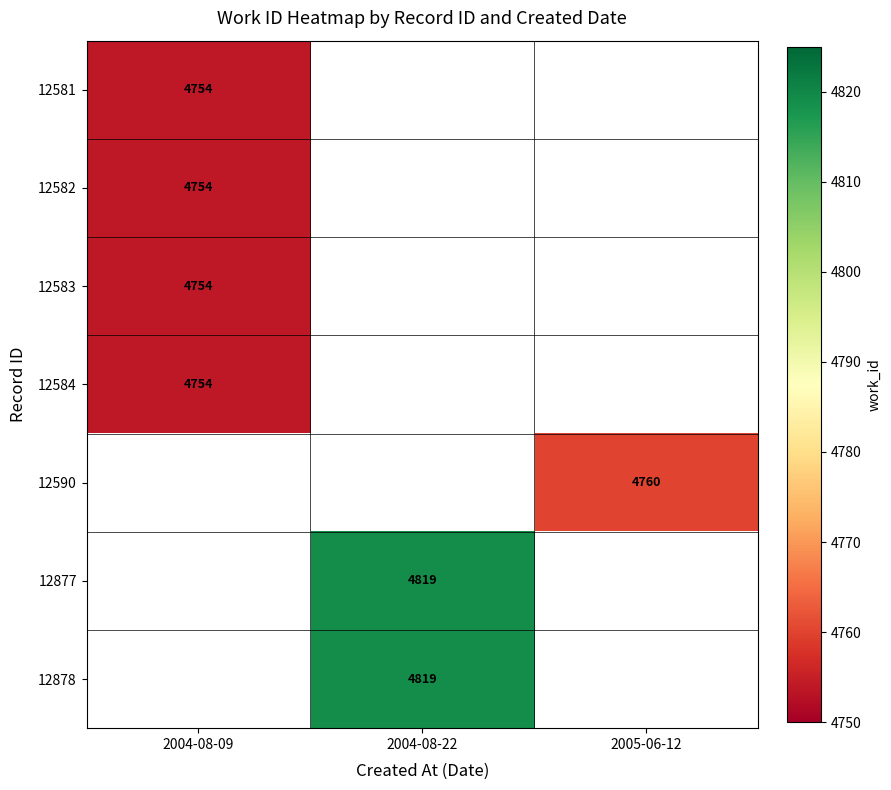

What is the maximum value shown in the chart?

4819.0